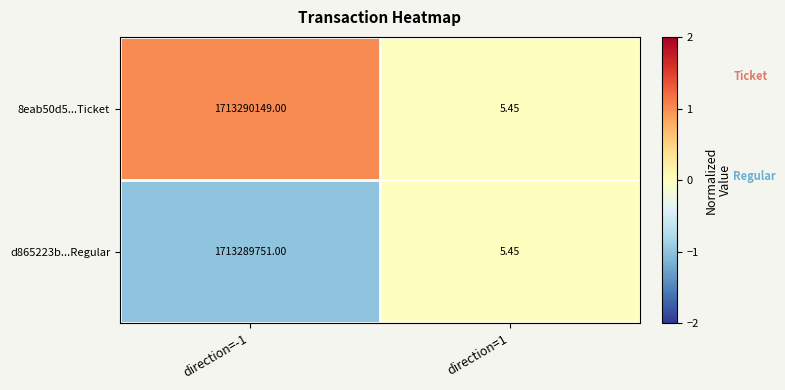

Which series changed the most between direction=-1 and direction=1?

8eab50d5...Ticket